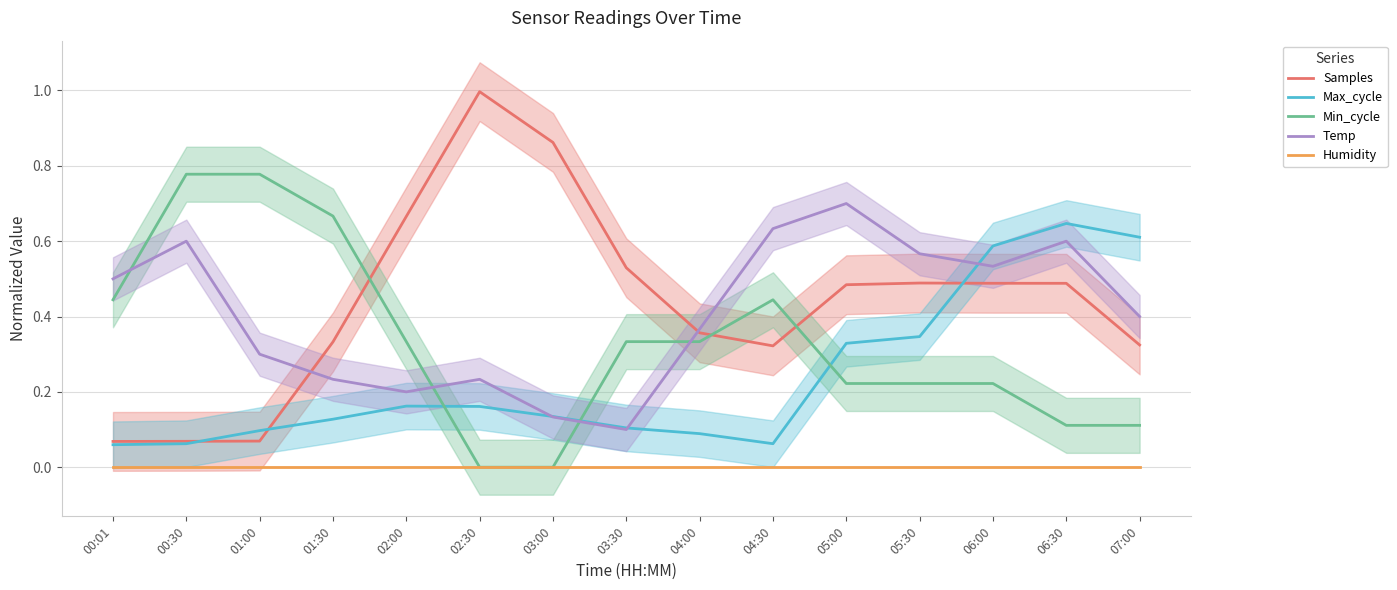

What is the sum of all Temp values?

6.1